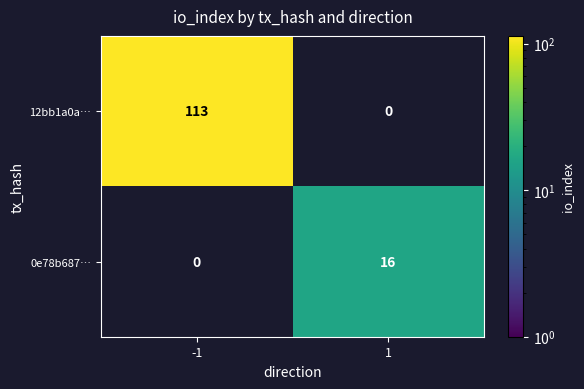

The 12bb1a0a… series shows 113 at -1. True or false?

True